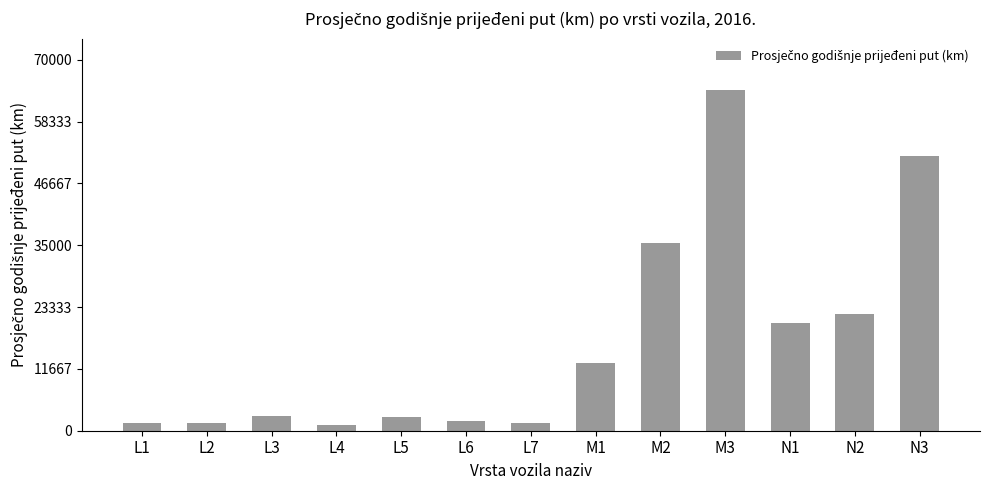

The value at N1 is 20254.4. True or false?

True